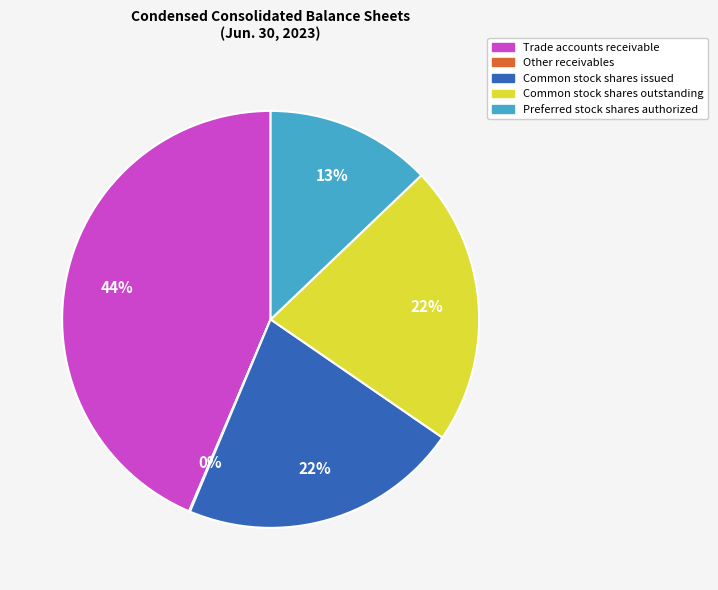

What percentage is the Trade accounts receivable slice, to the nearest percent?

44%